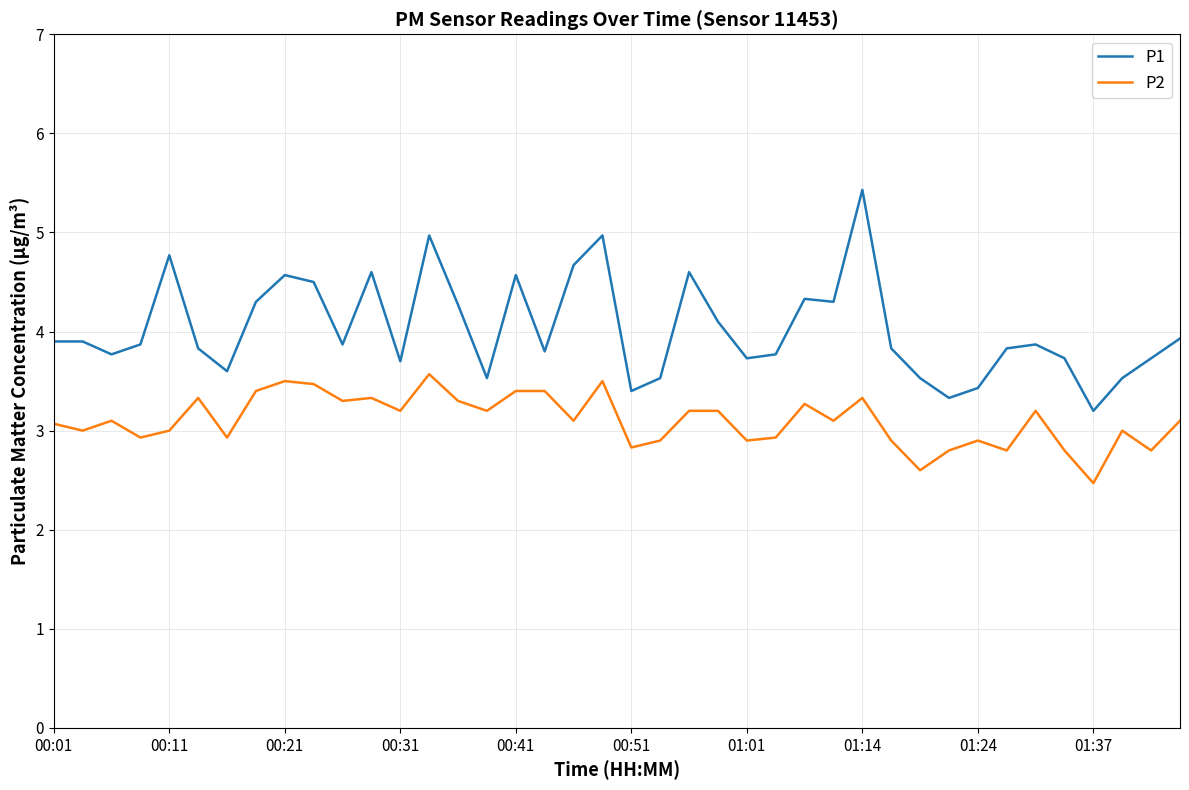

Which series has the largest range (max minus min)?

P1